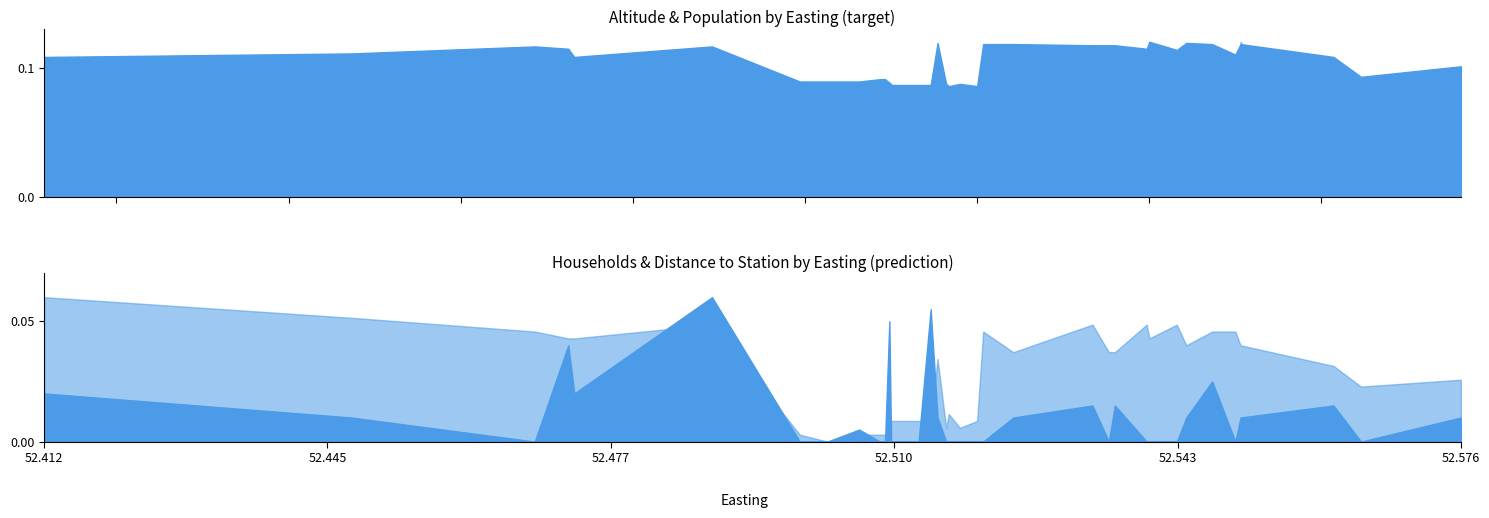

Count the number of categories in the chart.

40